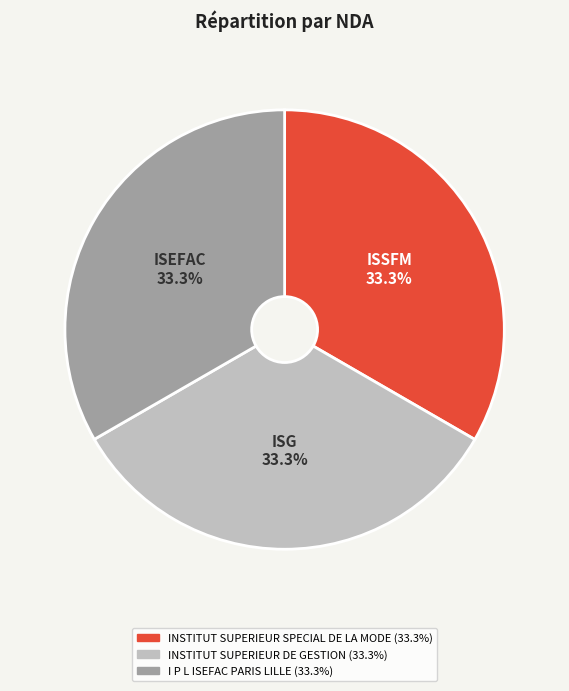

Approximately how many times larger is the value at I P L ISEFAC PARIS LILLE compared to INSTITUT SUPERIEUR SPECIAL DE LA MODE?

1.0